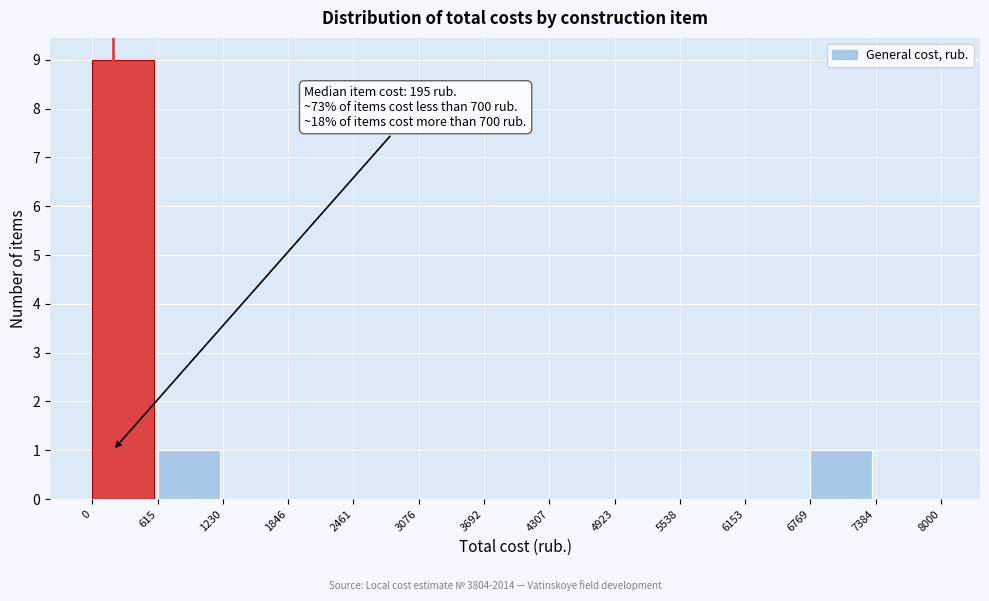

Over which range of the x-axis is the bar tallest?

0 to 615